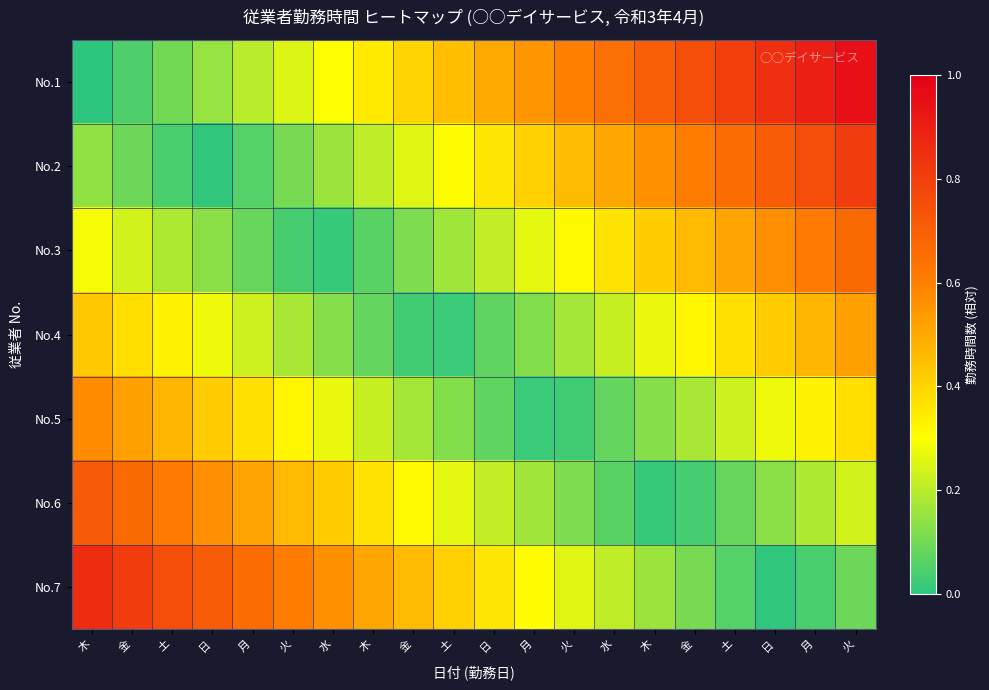

Which series has the largest range (max minus min)?

No.1